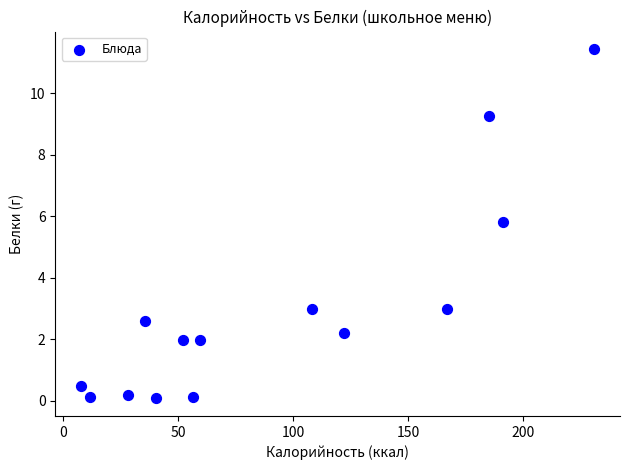

What is the range of X values (max minus min)?

223.1